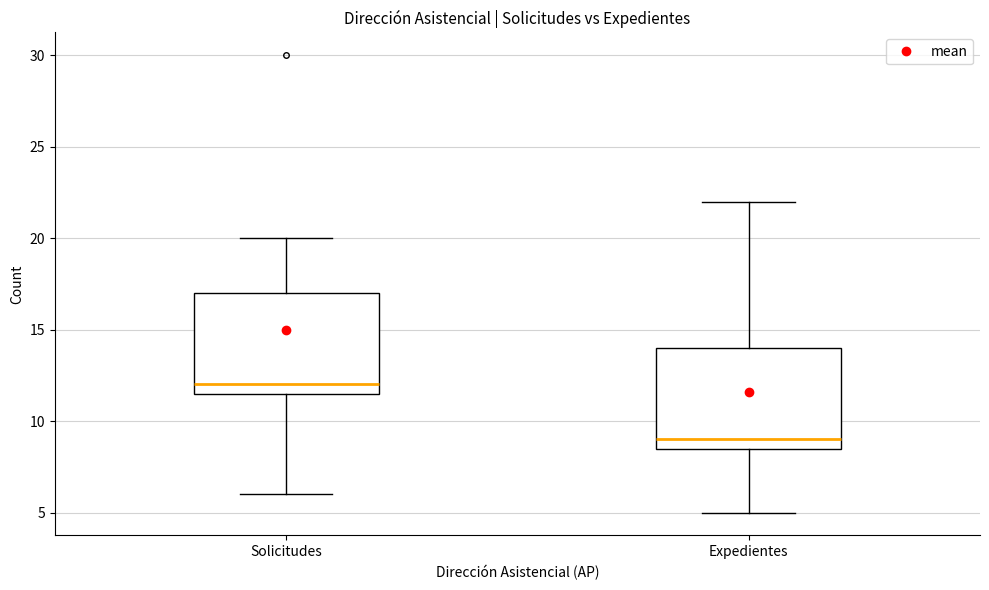

Reading left to right, read every box against the y-axis: the position of its median line, the range the box covers, and the ends of its whiskers. The values are not printed on the chart, so give them approximately, as read against the axis.

Solicitudes: median 12.0, box 11.5 to 17.0, whiskers 6.0 to 20.0
Expedientes: median 9.0, box 8.5 to 14.0, whiskers 5.0 to 22.0